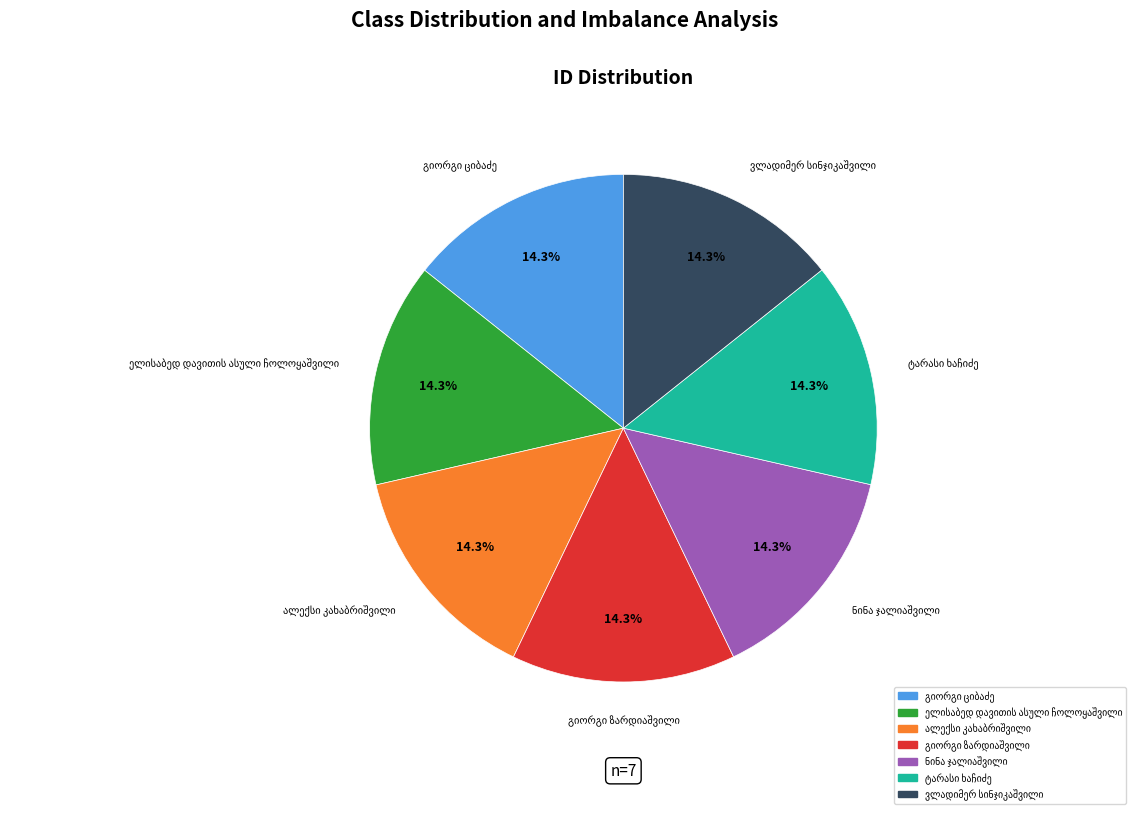

Does any single category account for the majority?

No